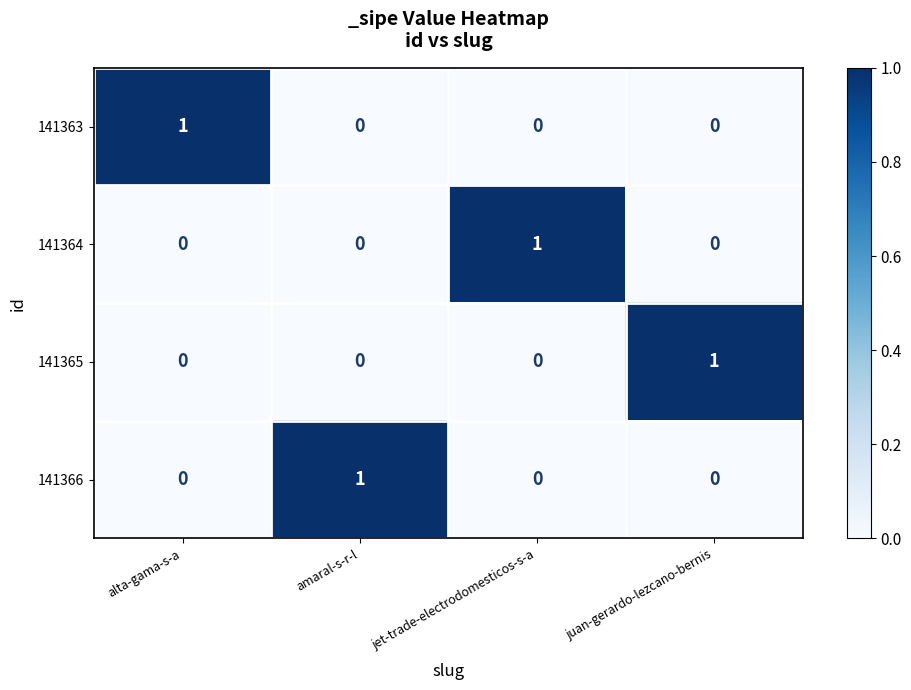

True or false: 141363 has a value of 0 at juan-gerardo-lezcano-bernis.

True